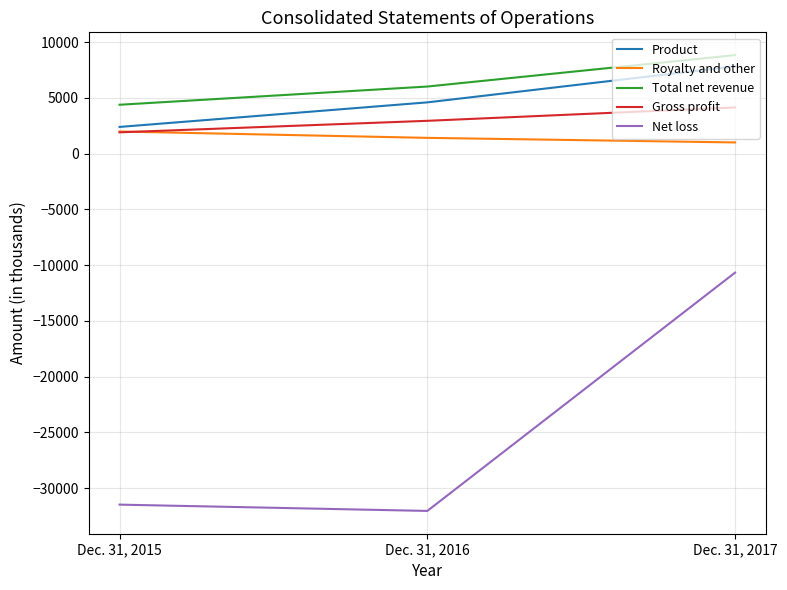

At which label is Product closest to 5116?

Dec. 31, 2016